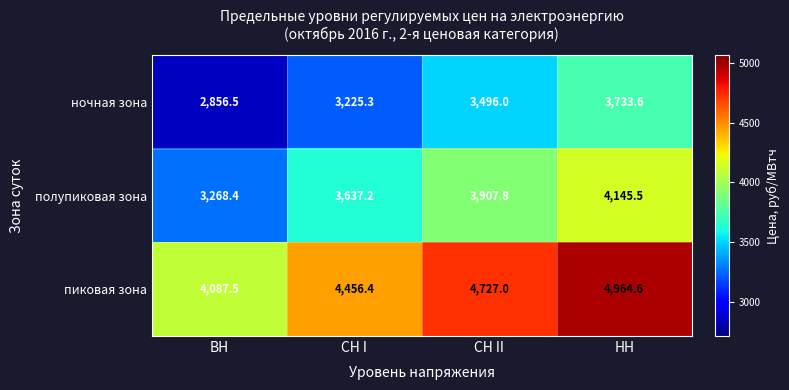

Count the number of categories in the chart.

4